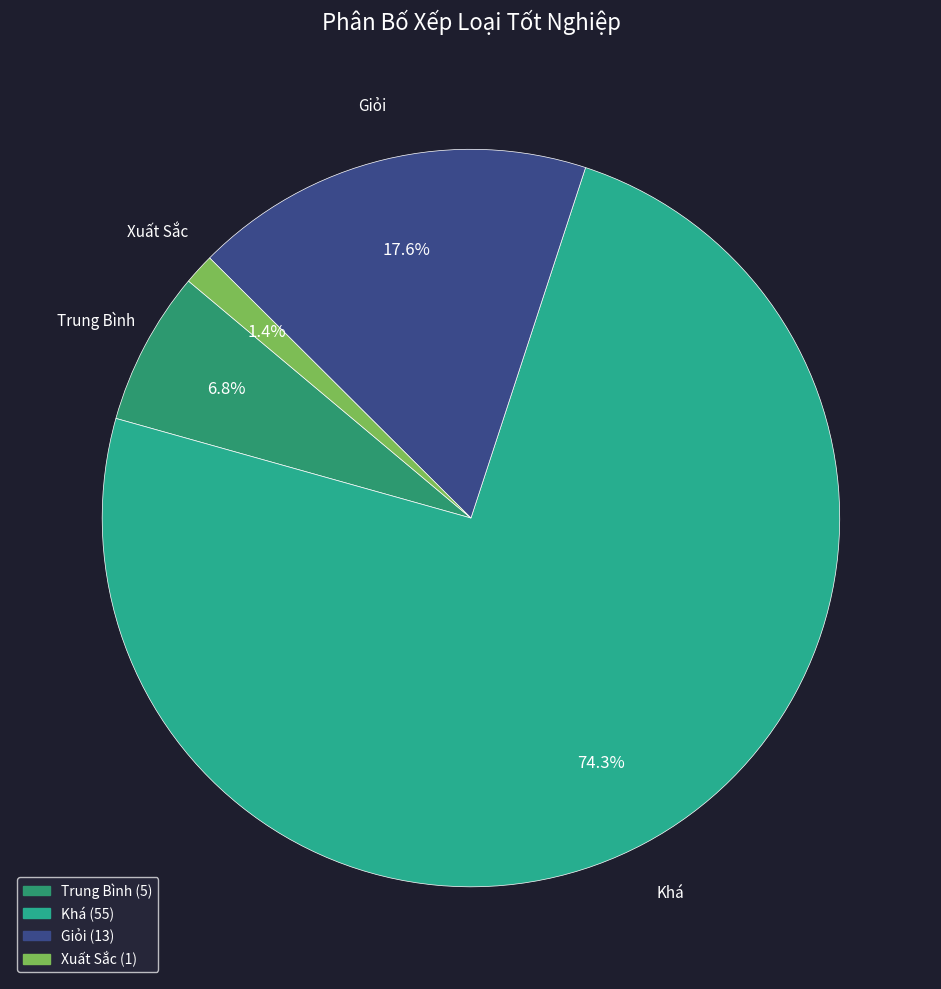

Rank the categories by value from highest to lowest.

Khá, Giỏi, Trung Bình, Xuất Sắc